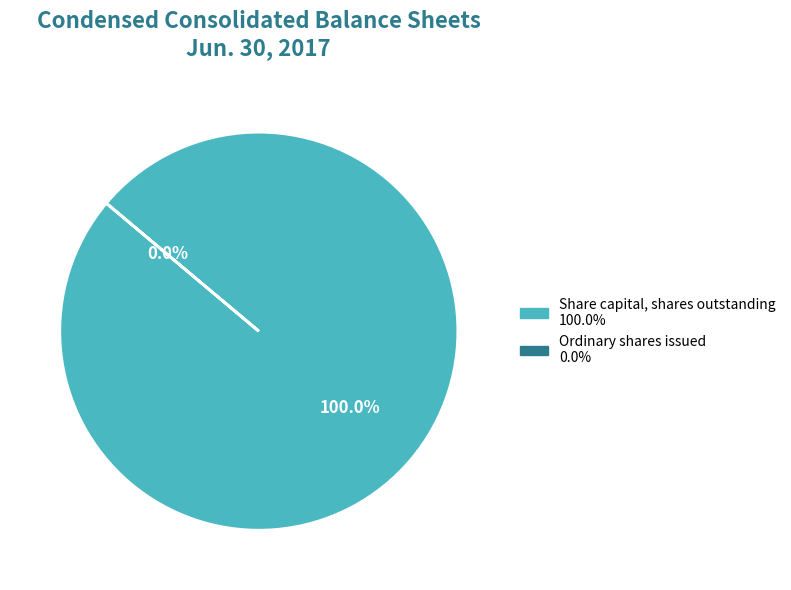

How many slices are in this pie chart?

2